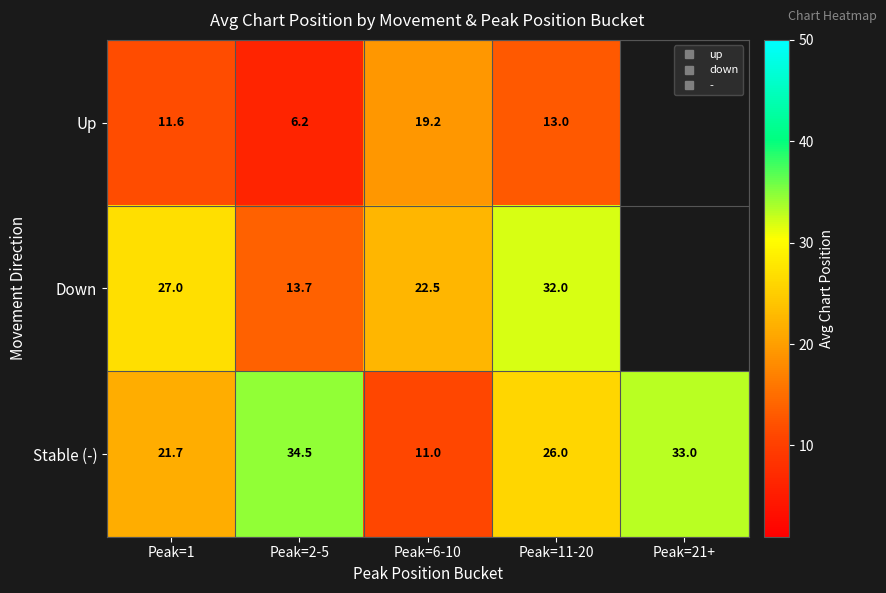

What is the total value across all series at Peak=1?

60.3